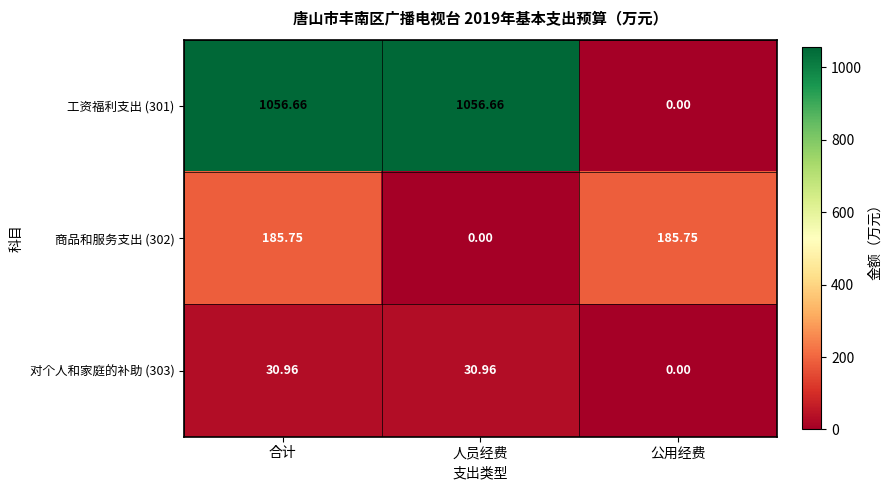

Count the number of data series in this chart.

3